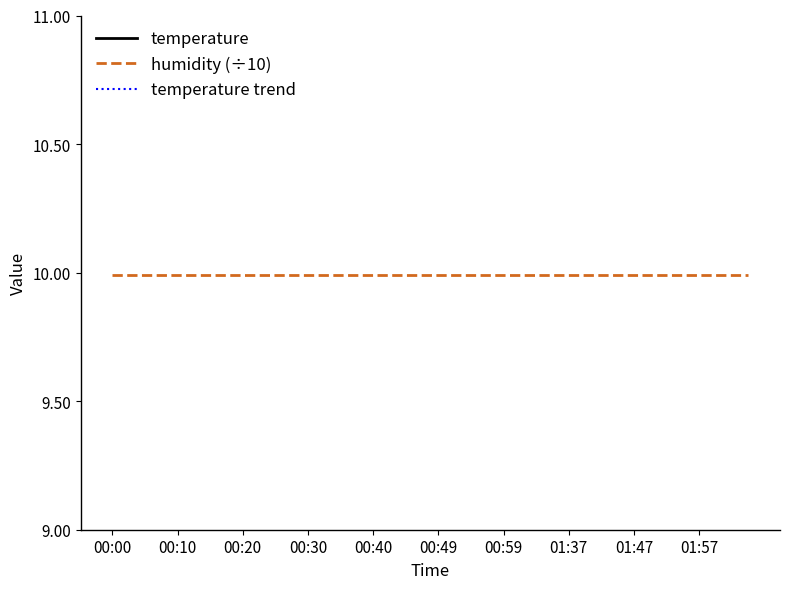

What is the difference between the temperature values at 38 and 18?

0.4